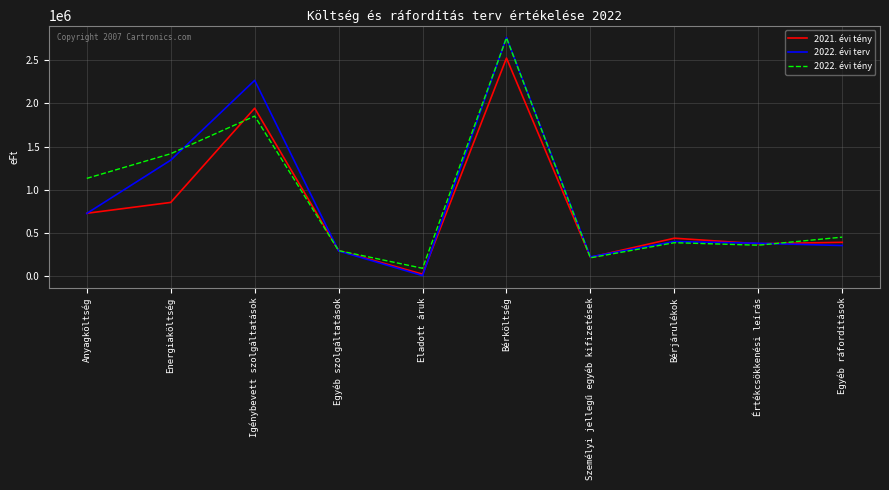

At which category is the sum across all series the highest?

Bérköltség